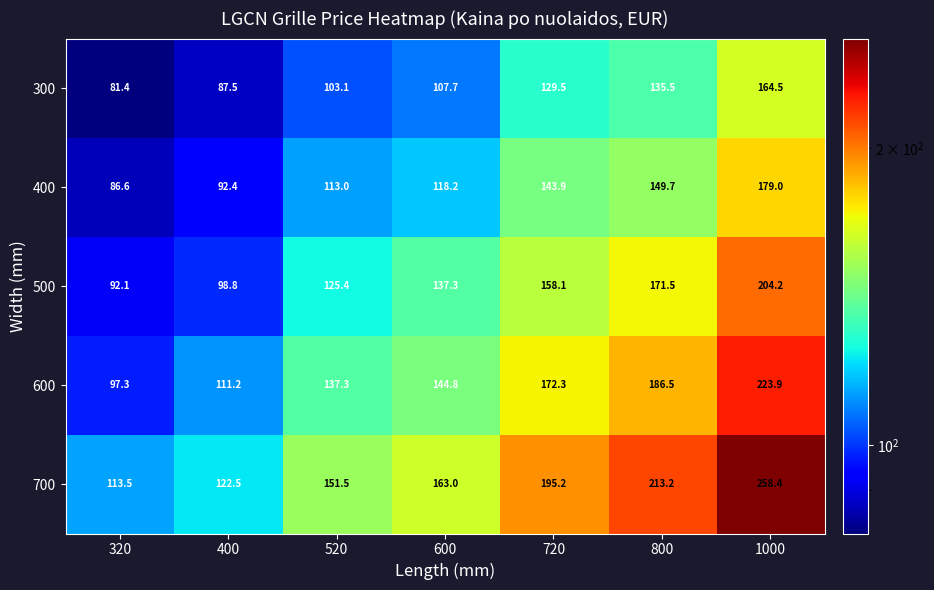

Where does the 600 series first go above 144?

600